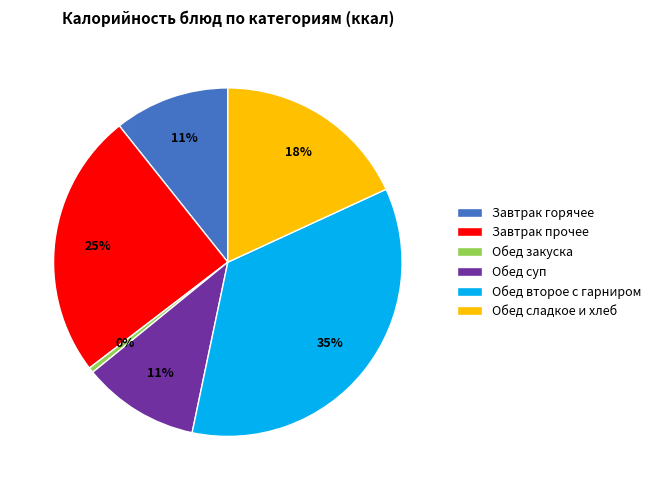

What is the ratio of the value at Завтрак горячее to the value at Обед второе с гарниром?

0.3